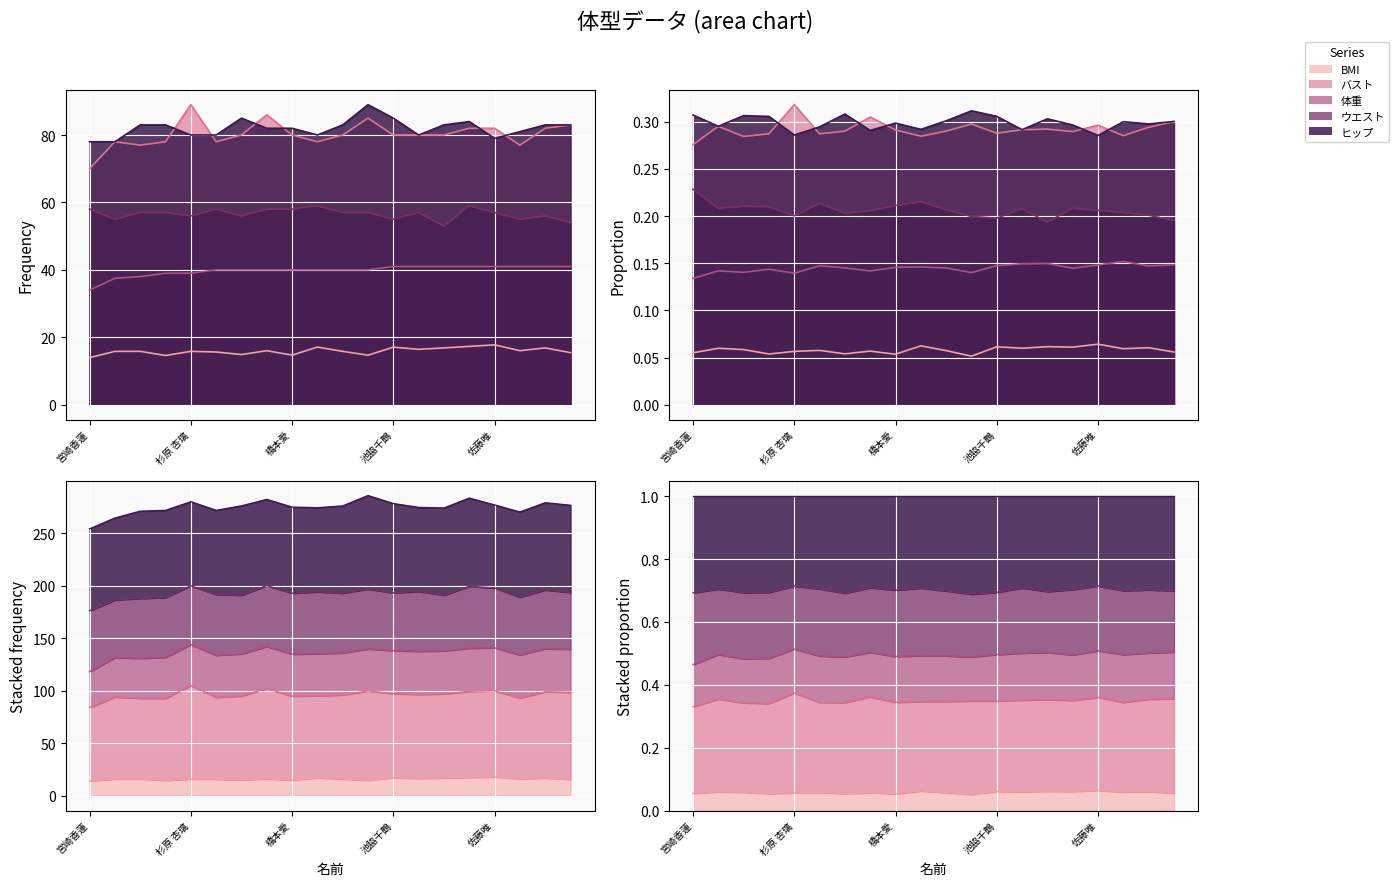

What is the total value across all series at 大路恵美?

274.4